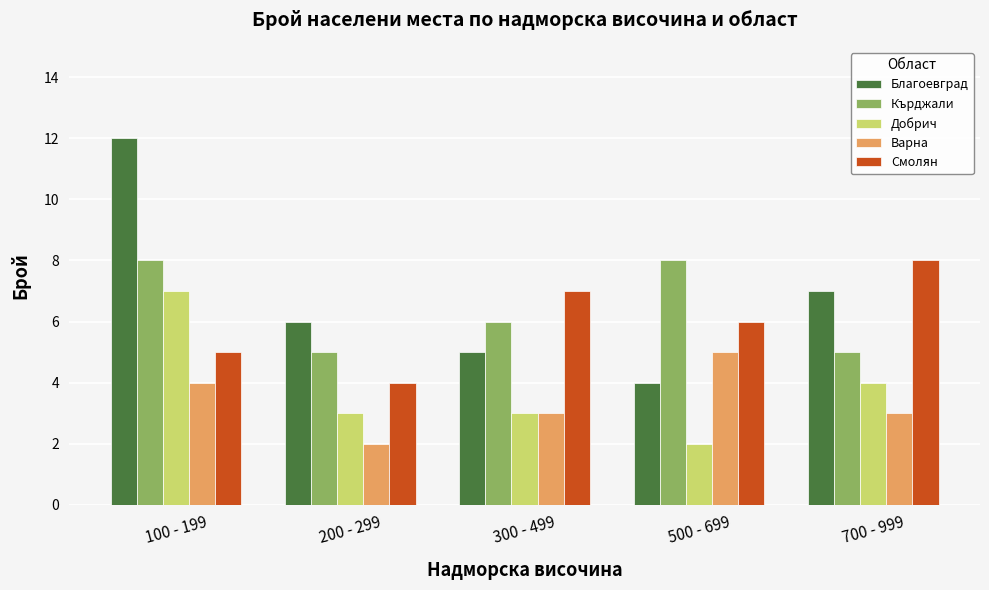

How many data points does each series have?

5